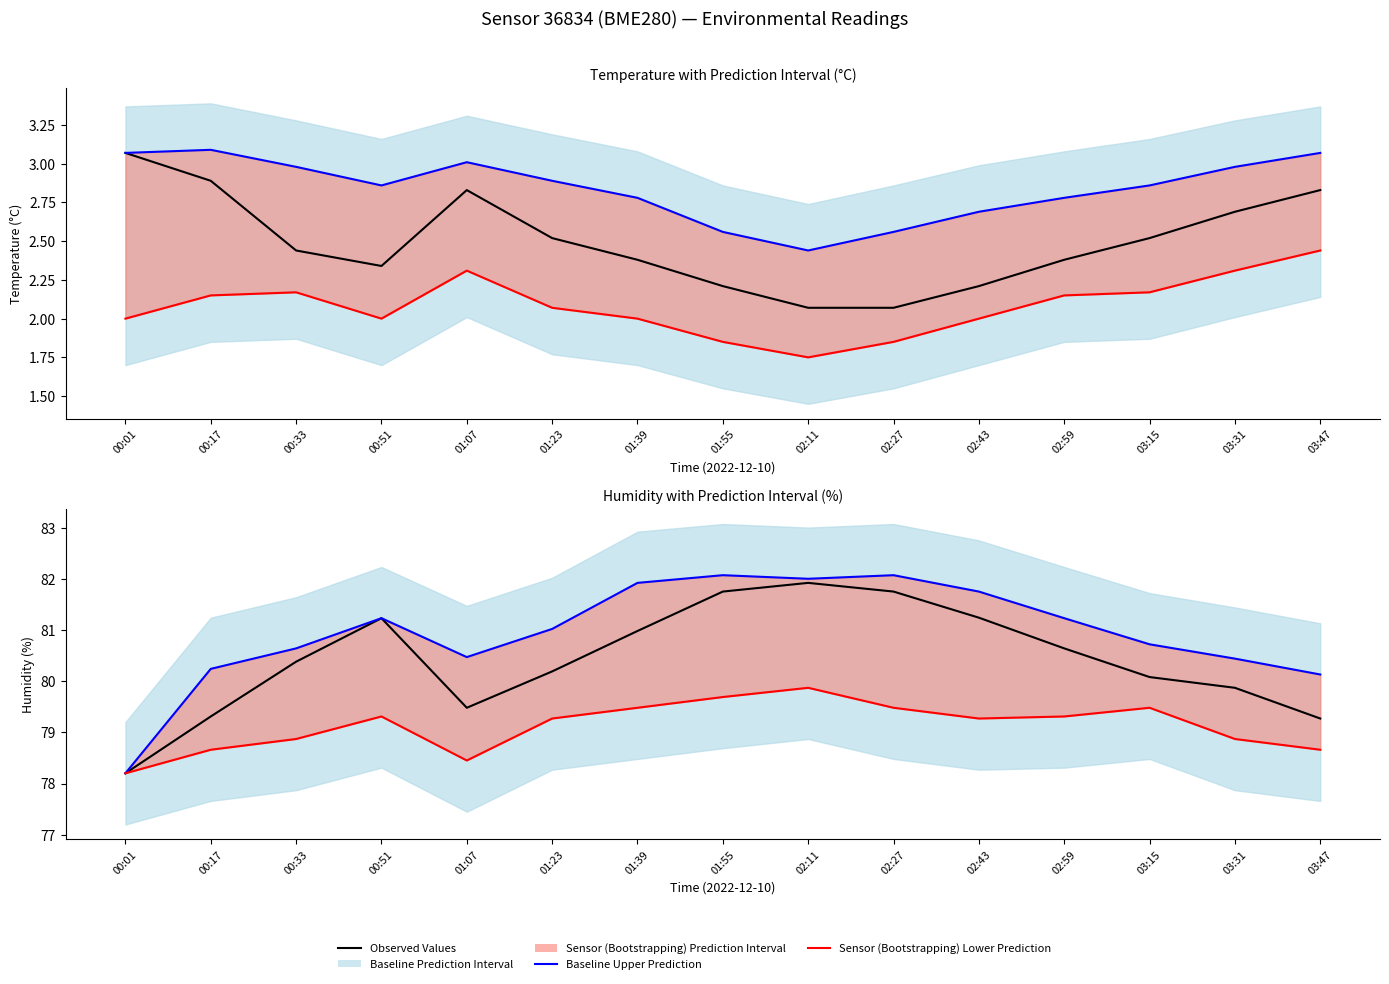

What position from the left is 02:43?

11